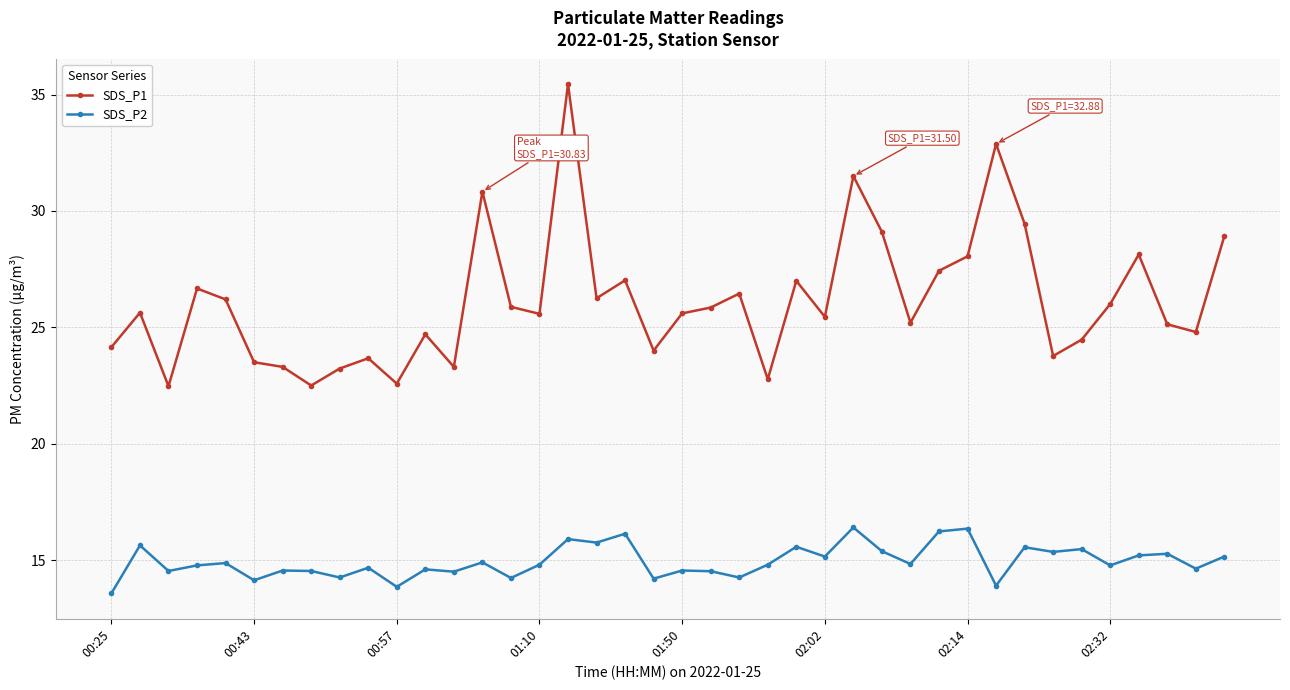

At how many categories does at least one series exceed 17?

40